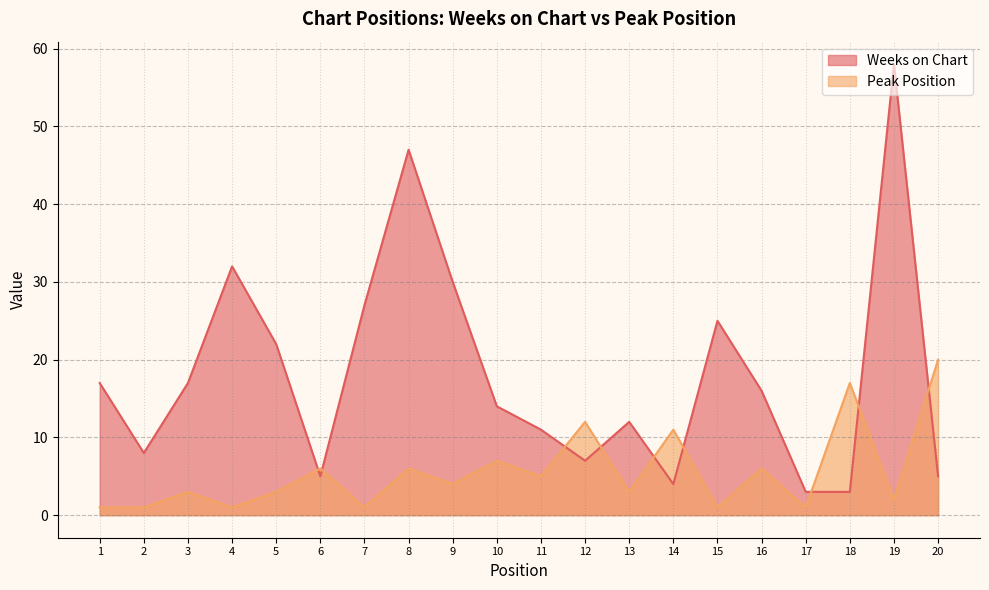

Reading left to right, extract all data points from this chart.

Weeks on Chart: 17	8	17	32	22	5	27	47	30	14	11	7	12	4	25	16	3	3	58	5
Peak Position: 1	1	3	1	3	6	1	6	4	7	5	12	3	11	1	6	1	17	2	20